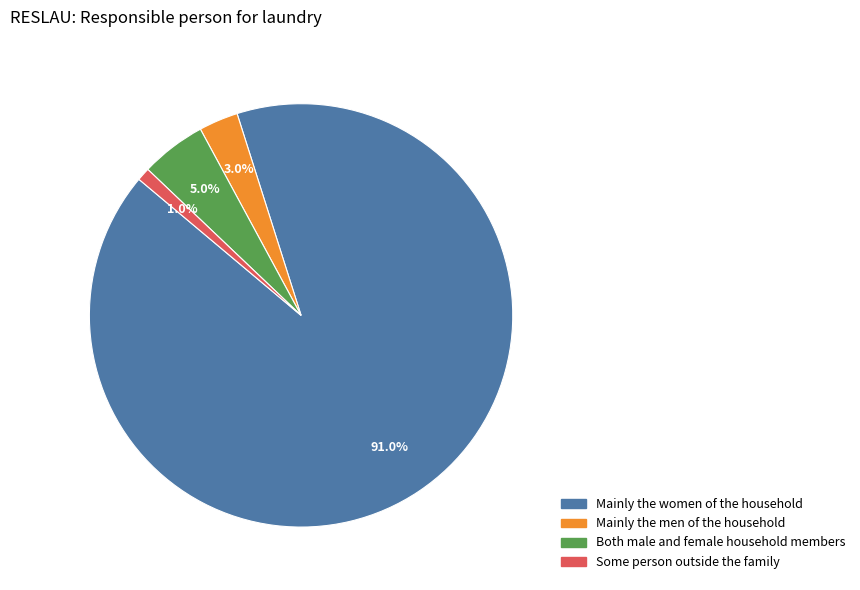

Does any single category account for the majority?

Yes